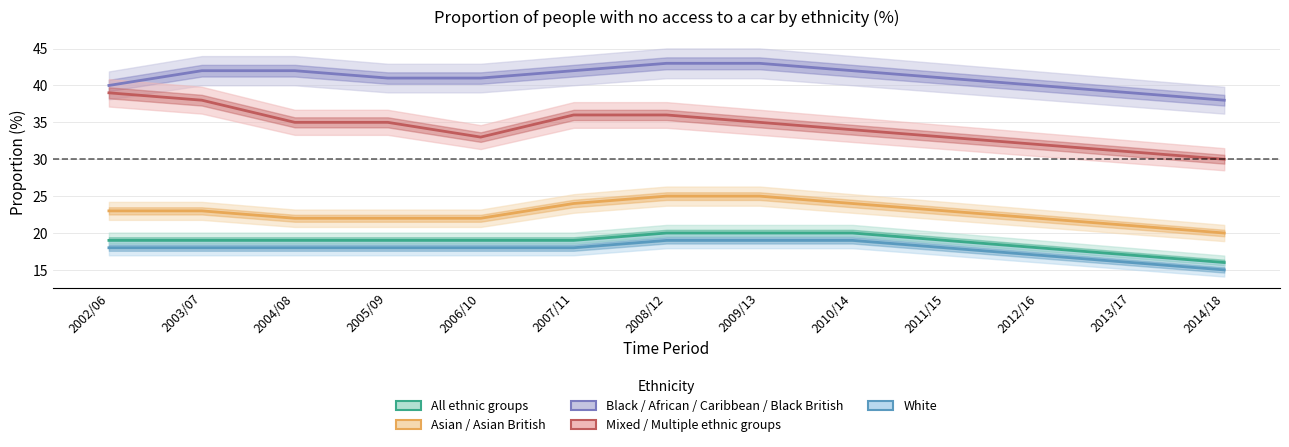

At which category is the sum across all series the highest?

2008/12